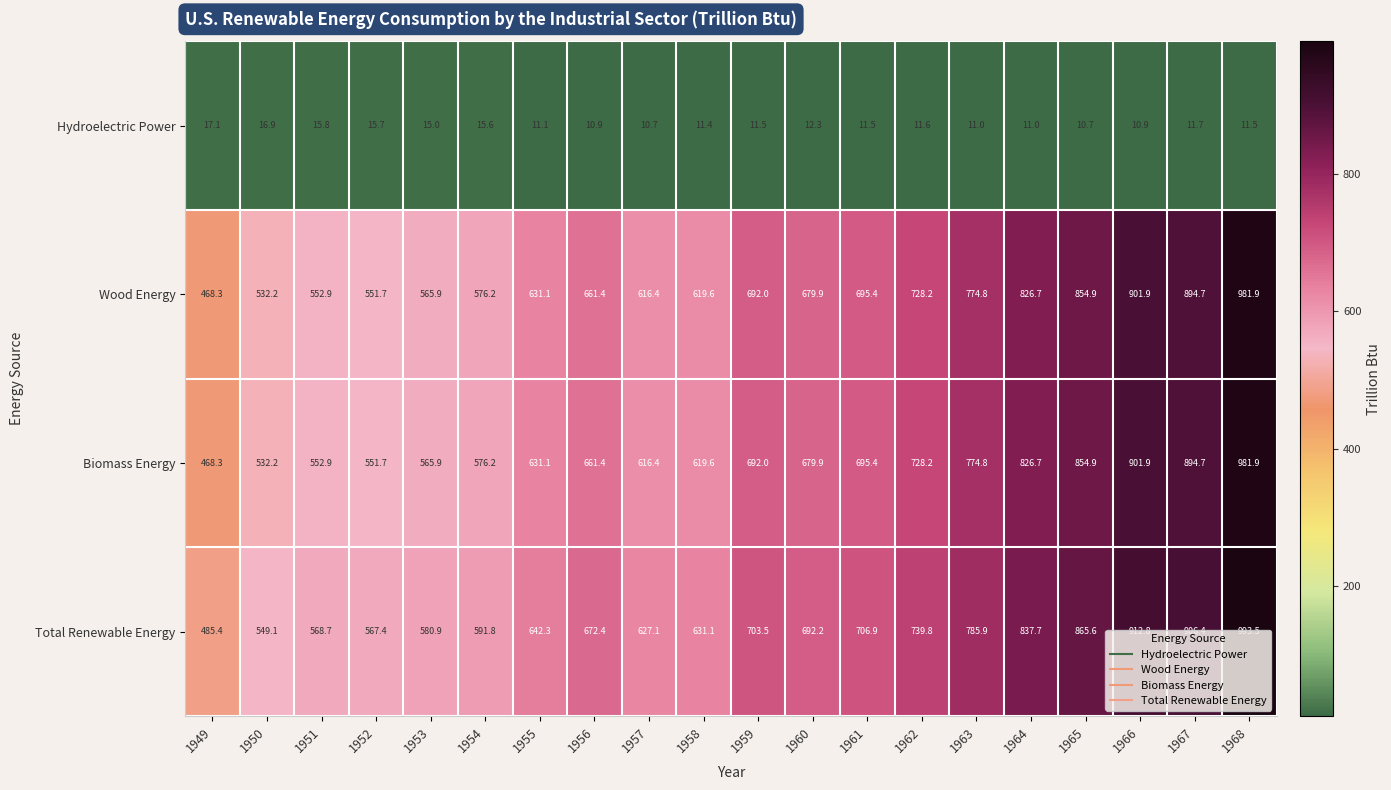

What is the difference between the Total Renewable Energy values at 1949 and 1963?

300.5